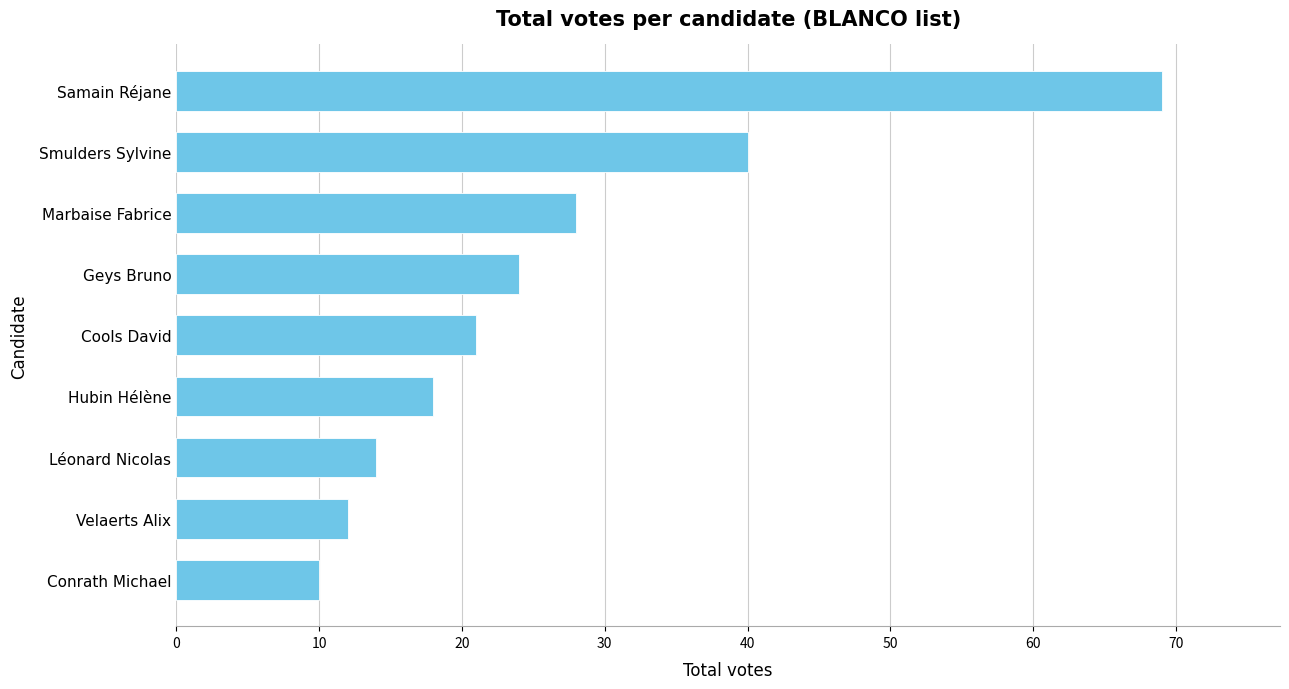

The chart shows a value of 35 at Cools David. True or false?

False